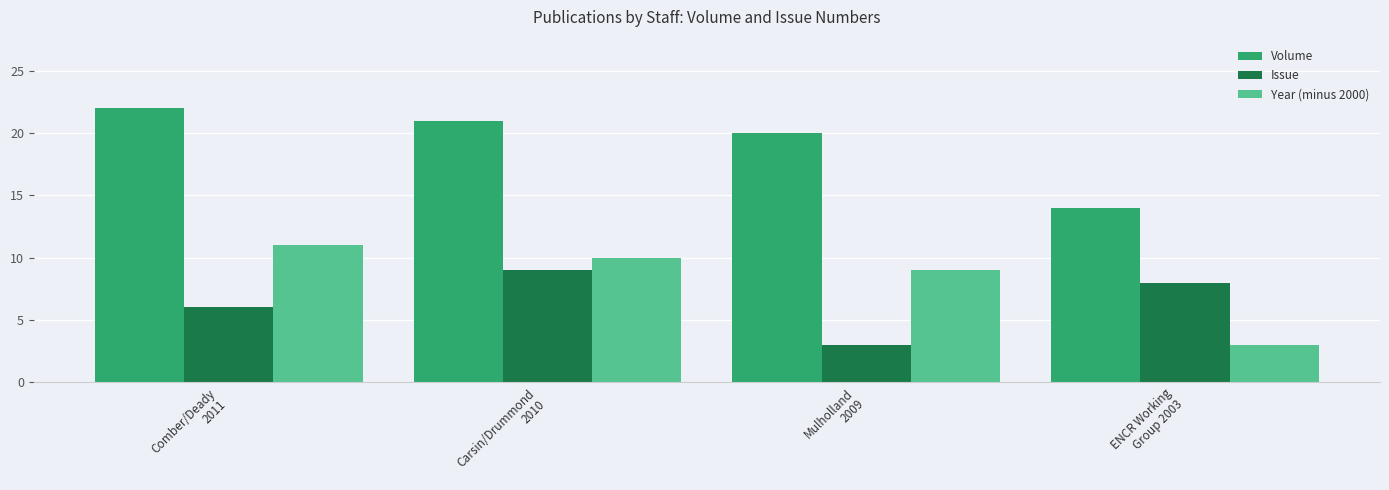

What is the approximate value of Year (minus 2000) at Carsin/Drummond
2010?

10